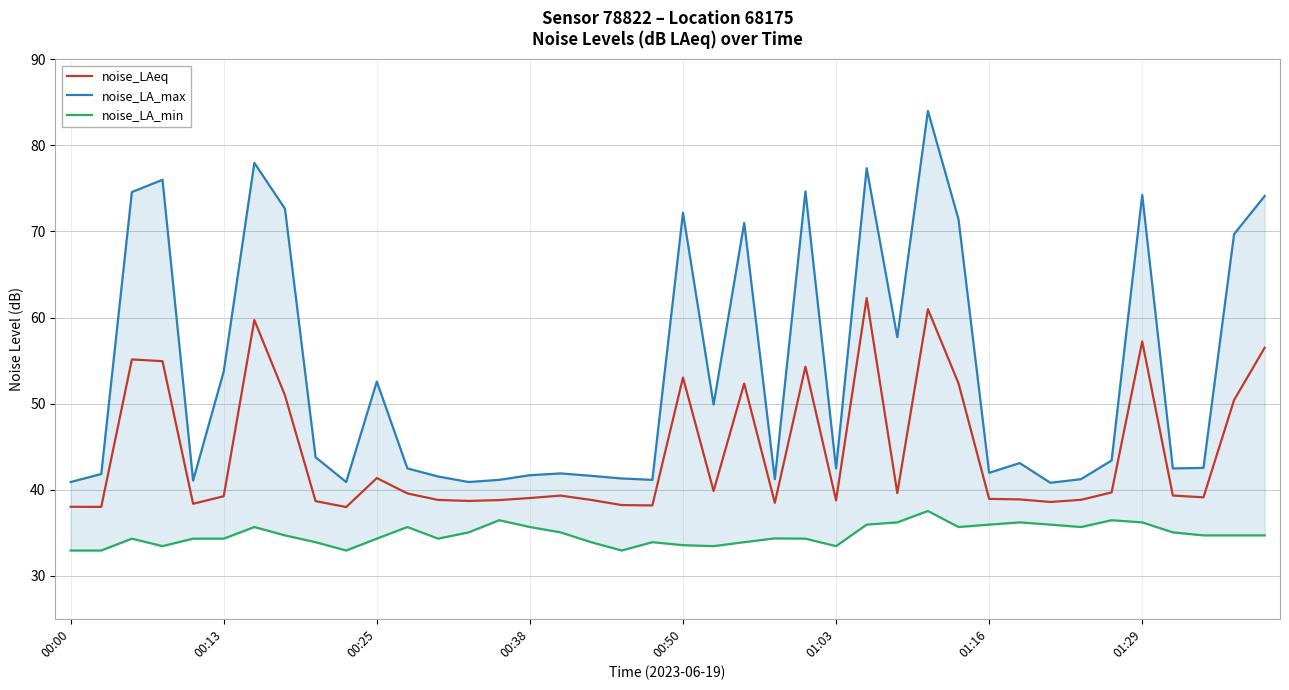

What are all the series names shown in the legend?

noise_LAeq, noise_LA_max, noise_LA_min